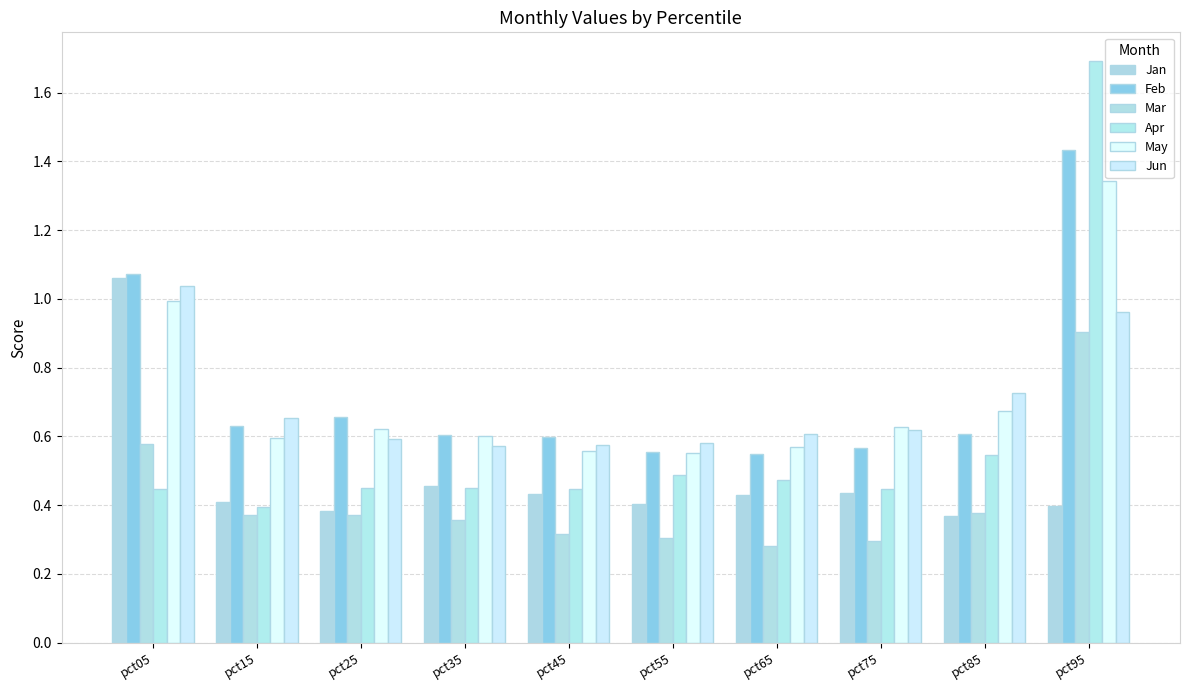

What is the lowest value of the Feb series?

0.5